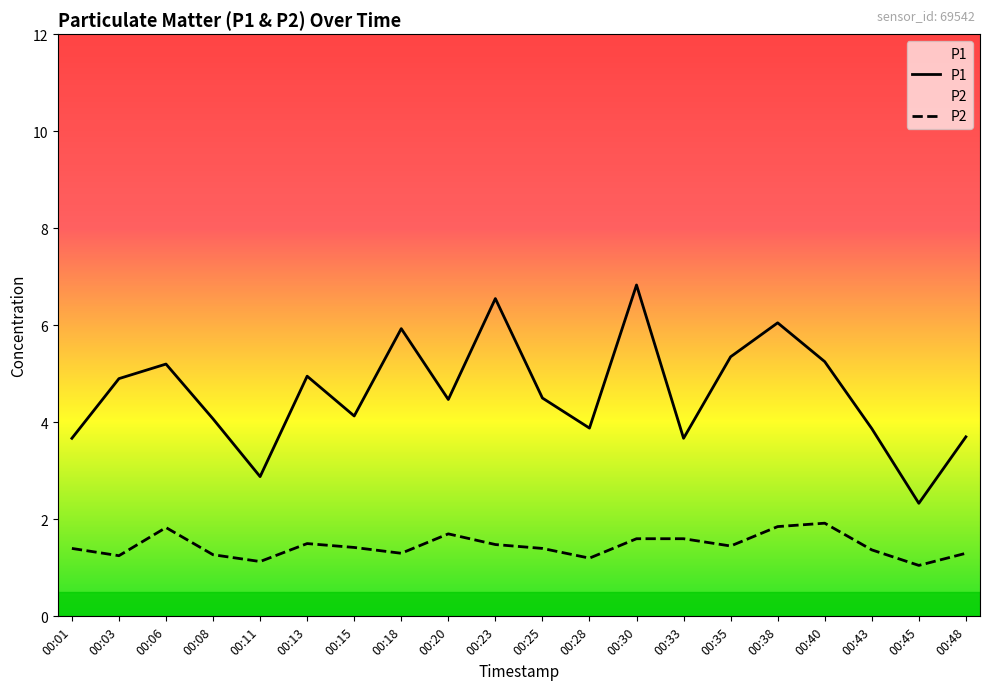

Reading left to right, list all the values displayed in this chart.

P1: 00:01=3.7	00:03=4.9	00:06=5.2	00:08=4.1	00:11=2.9	00:13=5.0	00:15=4.1	00:18=5.9	00:20=4.5	00:23=6.5	00:25=4.5	00:28=3.9	00:30=6.8	00:33=3.7	00:35=5.3	00:38=6.0	00:40=5.2	00:43=3.9	00:45=2.3	00:48=3.7
P2: 00:01=1.4	00:03=1.2	00:06=1.8	00:08=1.3	00:11=1.1	00:13=1.5	00:15=1.4	00:18=1.3	00:20=1.7	00:23=1.5	00:25=1.4	00:28=1.2	00:30=1.6	00:33=1.6	00:35=1.4	00:38=1.9	00:40=1.9	00:43=1.4	00:45=1.1	00:48=1.3